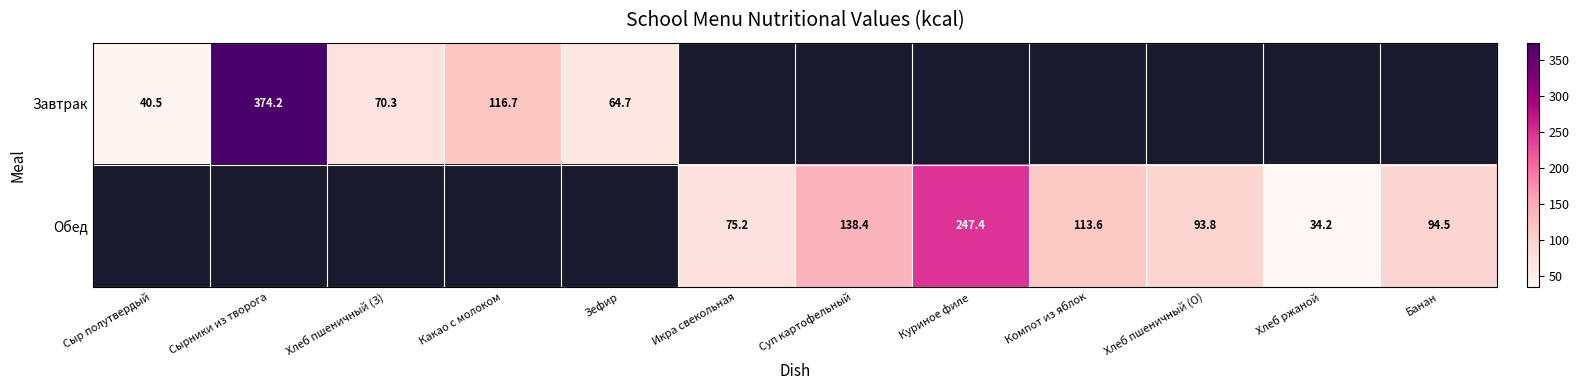

At how many categories does at least one series exceed 132?

3